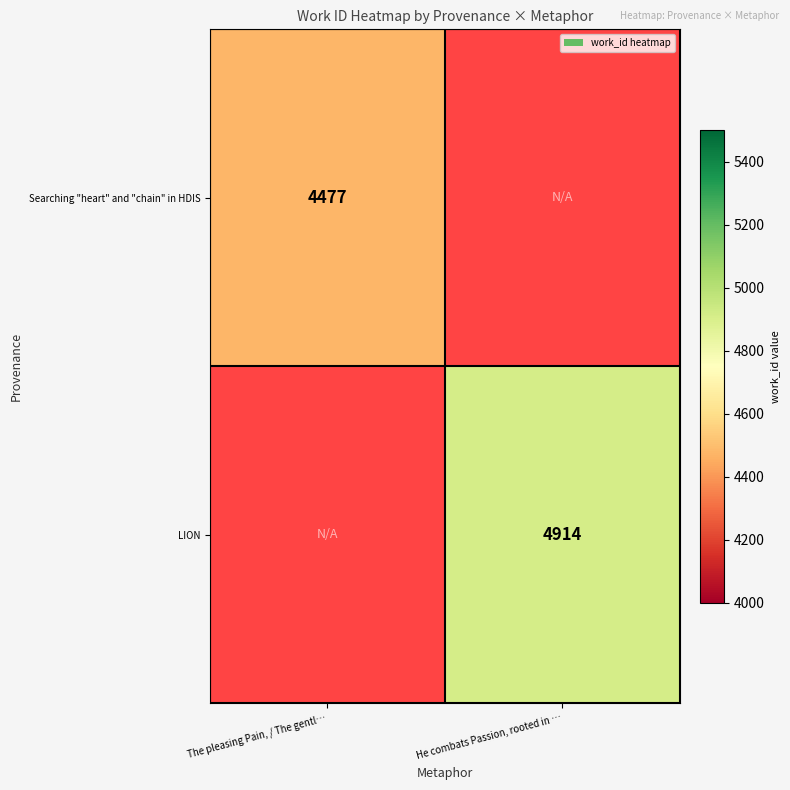

At how many categories does at least one series exceed 4819?

1